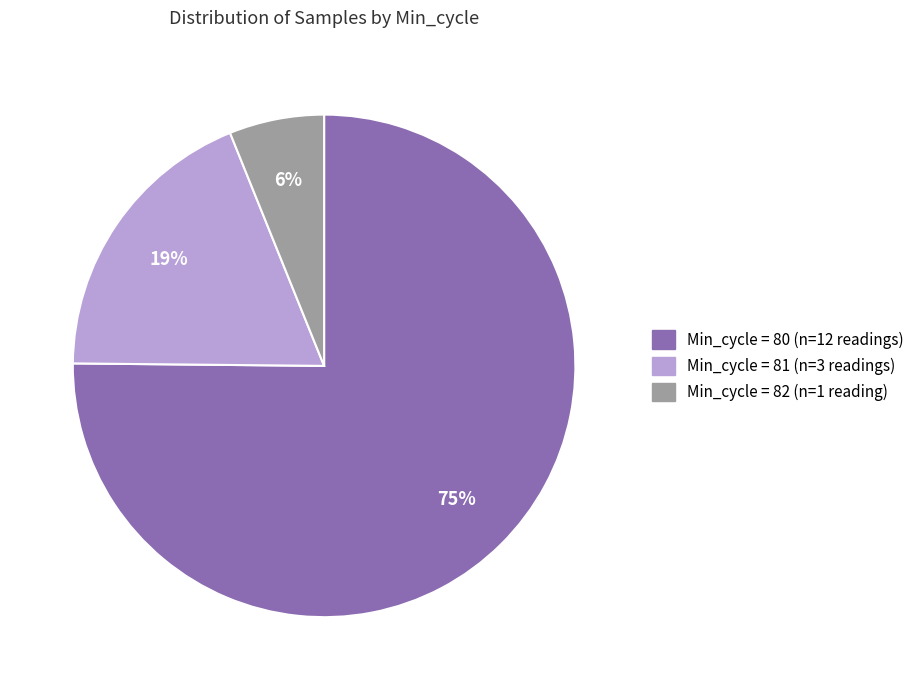

To the nearest percent, what is the difference between the largest and smallest slice percentages?

69%